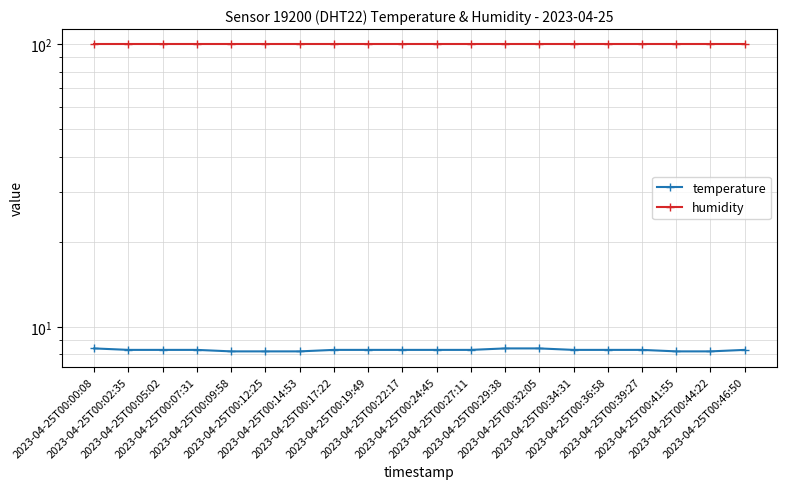

Rank the categories by humidity value from lowest to highest.

2023-04-25T00:00:08, 2023-04-25T00:02:35, 2023-04-25T00:05:02, 2023-04-25T00:07:31, 2023-04-25T00:09:58, 2023-04-25T00:12:25, 2023-04-25T00:14:53, 2023-04-25T00:17:22, 2023-04-25T00:19:49, 2023-04-25T00:22:17, 2023-04-25T00:24:45, 2023-04-25T00:27:11, 2023-04-25T00:29:38, 2023-04-25T00:32:05, 2023-04-25T00:34:31, 2023-04-25T00:36:58, 2023-04-25T00:39:27, 2023-04-25T00:41:55, 2023-04-25T00:44:22, 2023-04-25T00:46:50